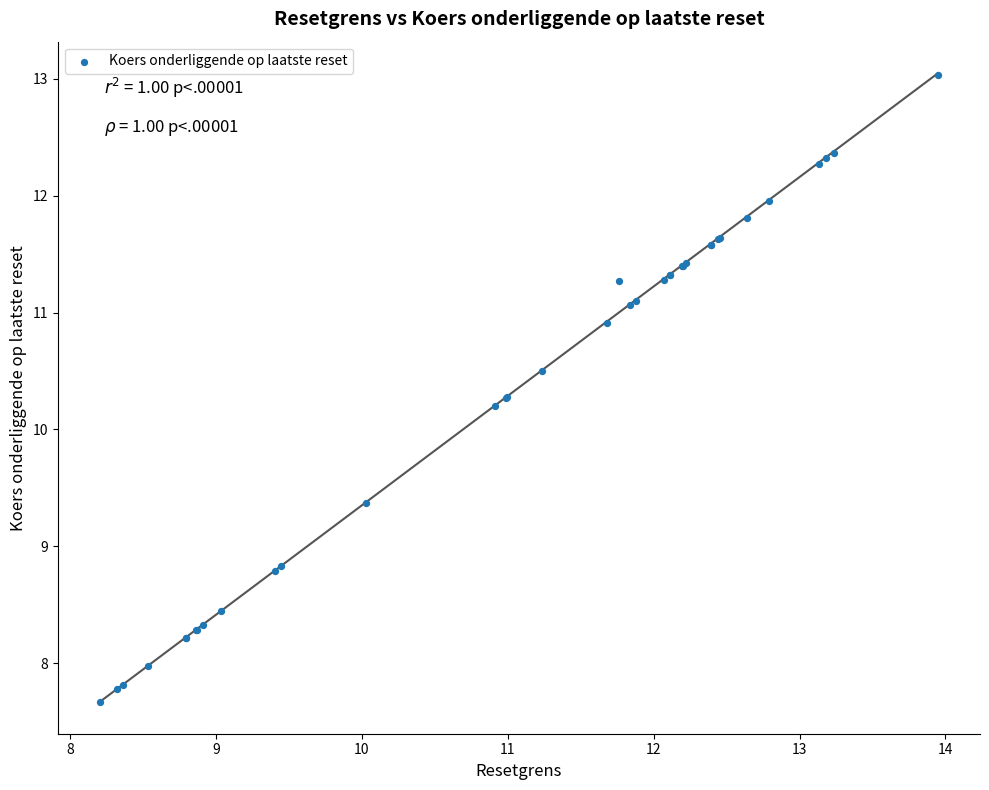

What Y value in the scatter plot is closest to 10?

10.2